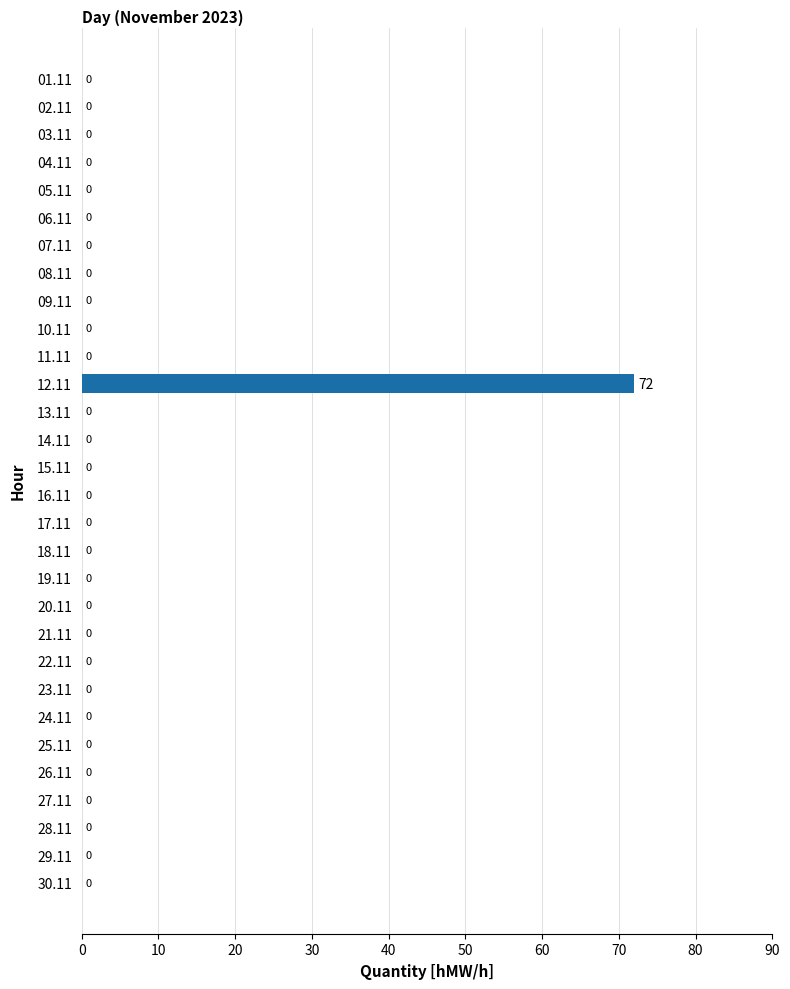

How many values are above zero?

1